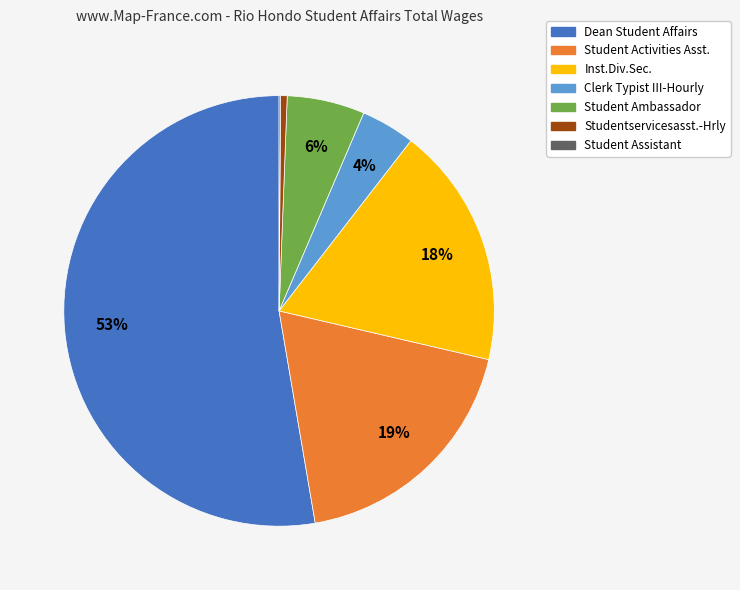

What is the ratio of the value at Dean Student Affairs to the value at Studentservicesasst.-Hrly?

107.0